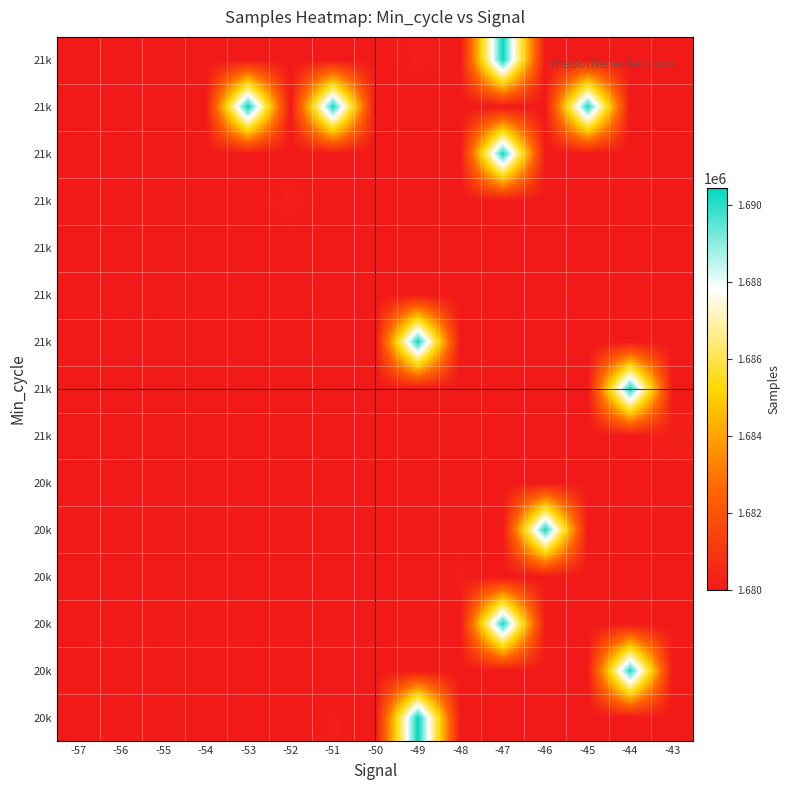

At how many categories does at least one series exceed 1685466?

7